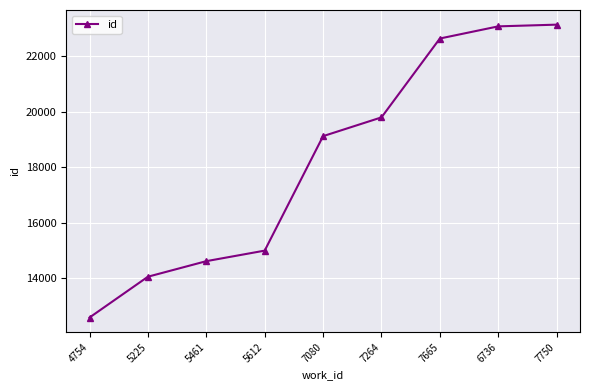

Reading left to right, extract all data points from this chart.

4754=12584	5225=14056	5461=14617	5612=14997	7080=19125	7264=19802	7665=22646	6736=23084	7750=23146